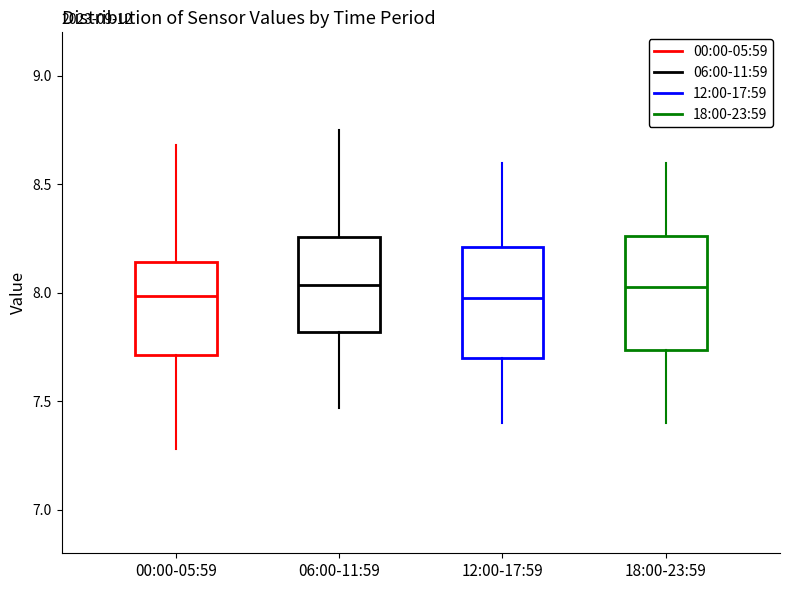

Reading left to right, read every box against the y-axis: the position of its median line, the range the box covers, and the ends of its whiskers. The values are not printed on the chart, so give them approximately, as read against the axis.

00:00-05:59: median 8.00, box 7.70 to 8.15, whiskers 7.30 to 8.70
06:00-11:59: median 8.05, box 7.80 to 8.25, whiskers 7.45 to 8.75
12:00-17:59: median 8.00, box 7.70 to 8.20, whiskers 7.40 to 8.60
18:00-23:59: median 8.05, box 7.75 to 8.25, whiskers 7.40 to 8.60